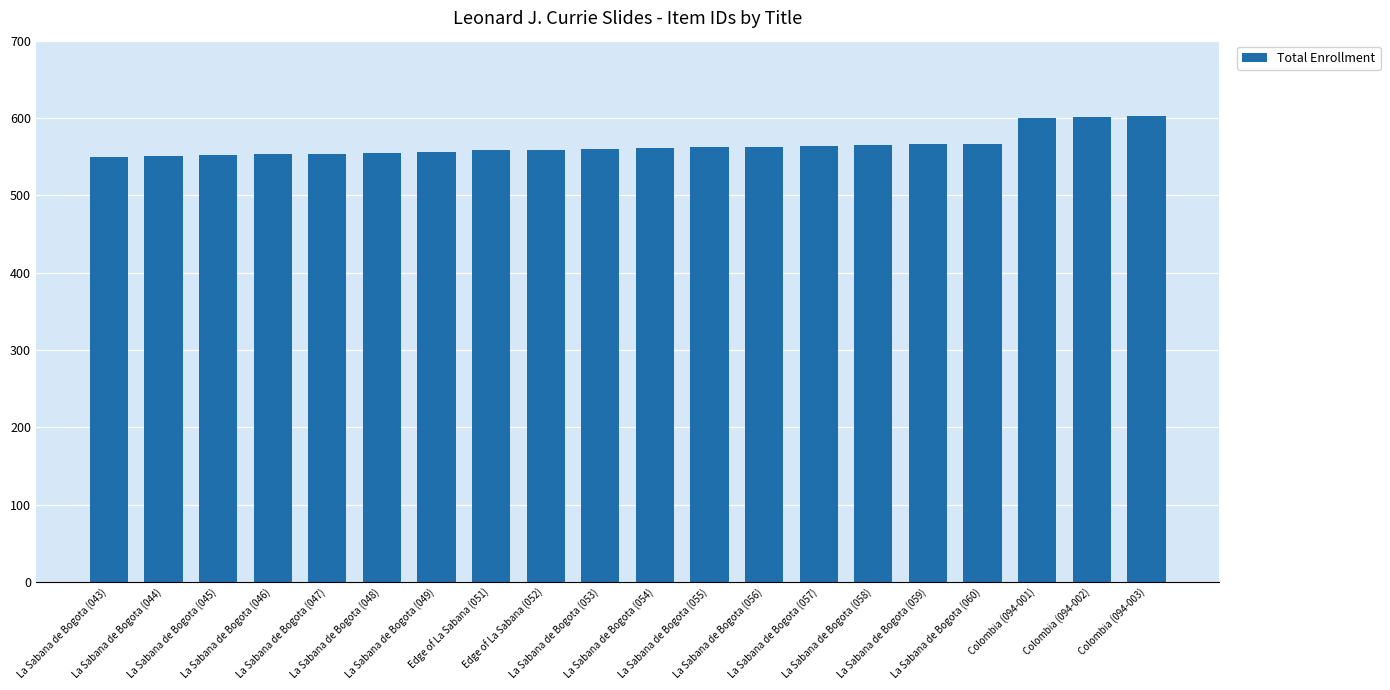

What is the change in value from Edge of La Sabana (052) to La Sabana de Bogota (053)?

+1